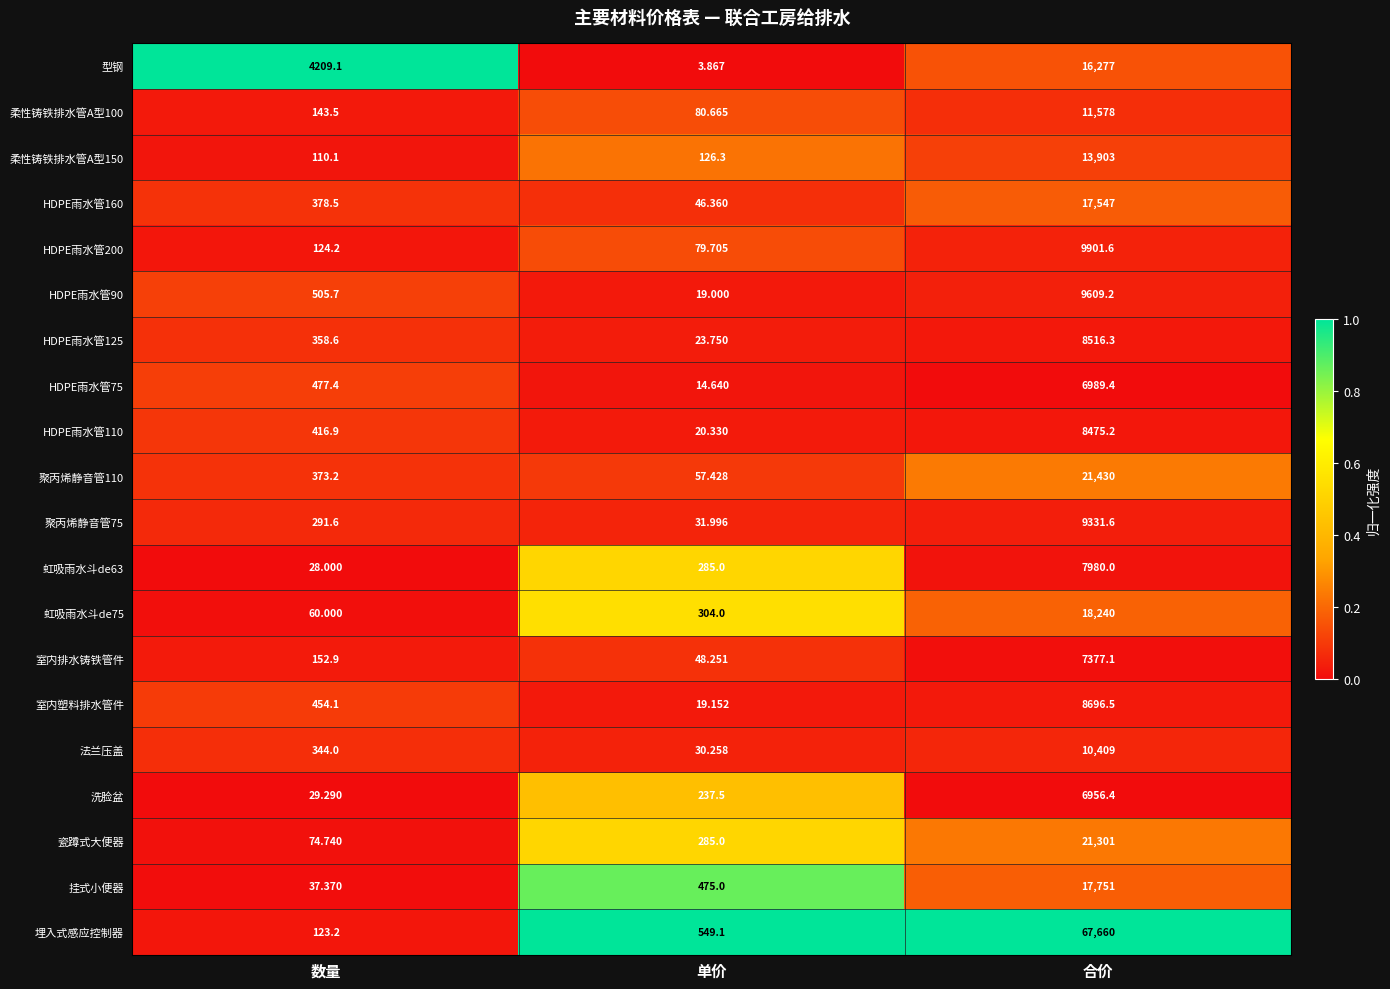

Which series has the largest range (max minus min)?

埋入式感应控制器